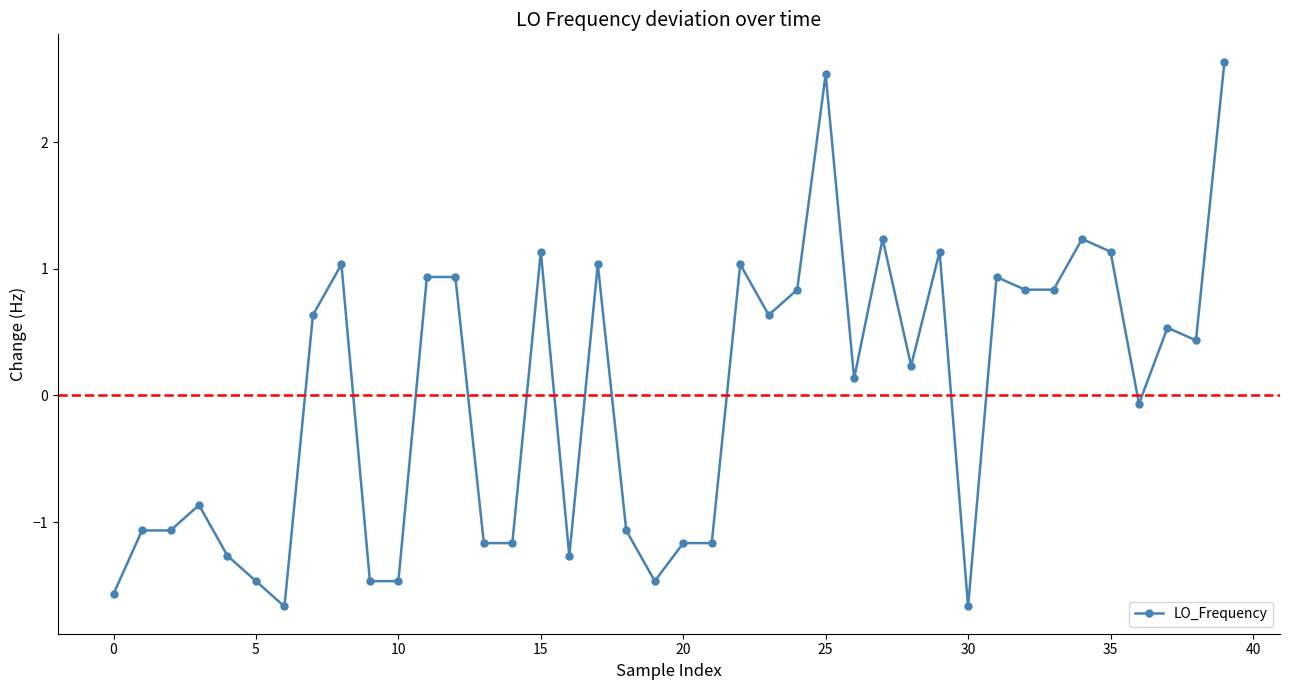

What is the minimum value shown in the chart?

-1.7